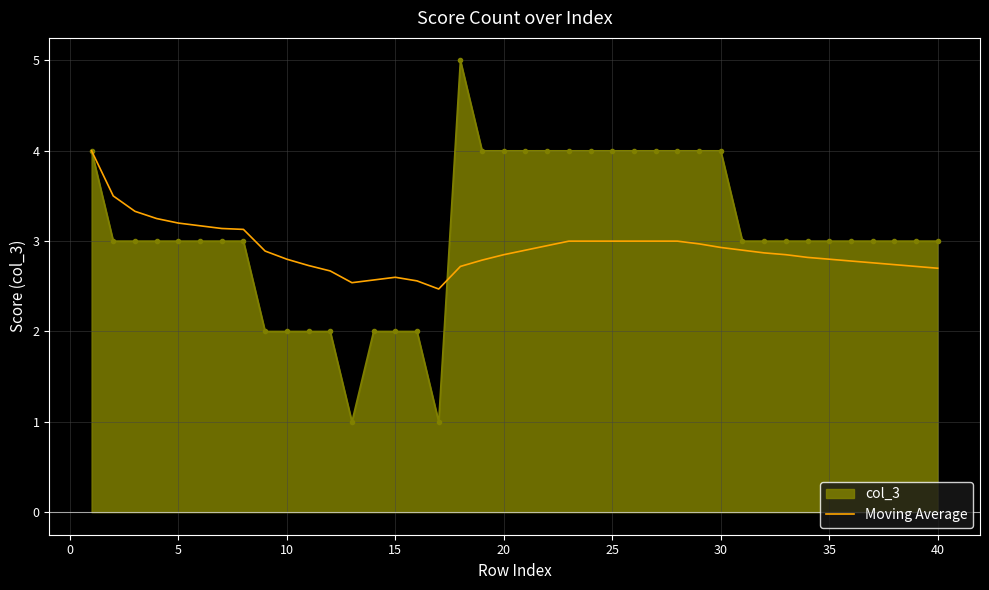

Rank the series by their maximum value, from lowest to highest.

Moving Average, col_3